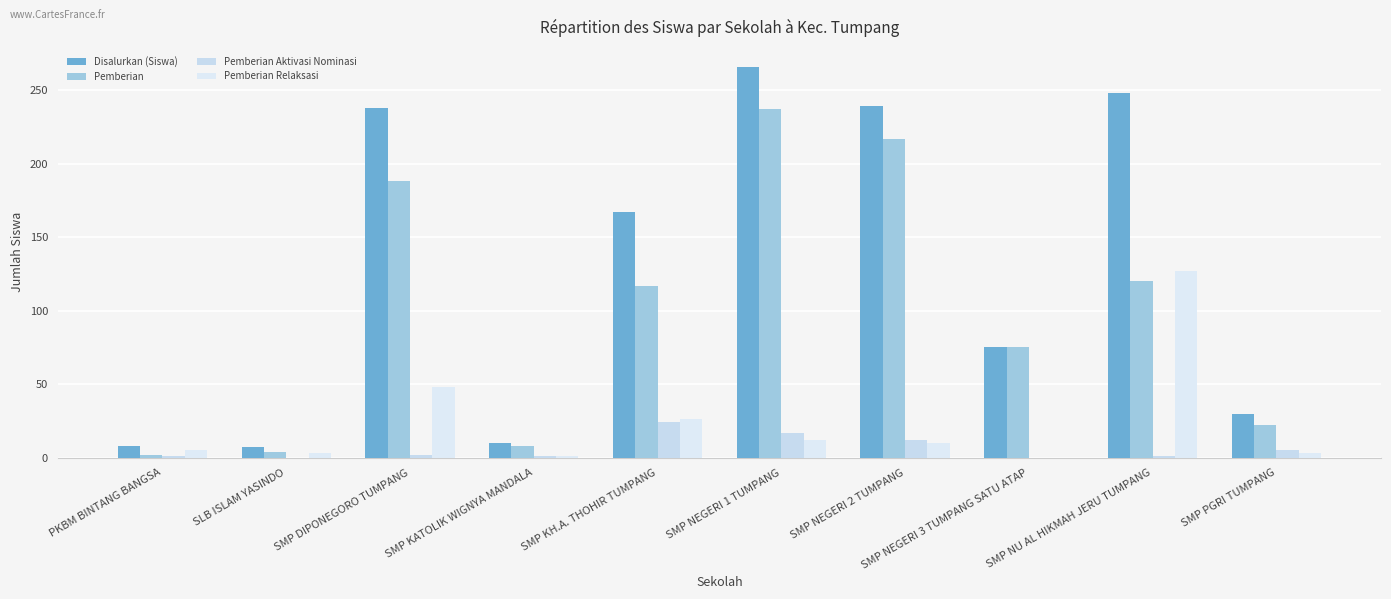

What are all the series names shown in the legend?

Disalurkan (Siswa), Pemberian, Pemberian Aktivasi Nominasi, Pemberian Relaksasi